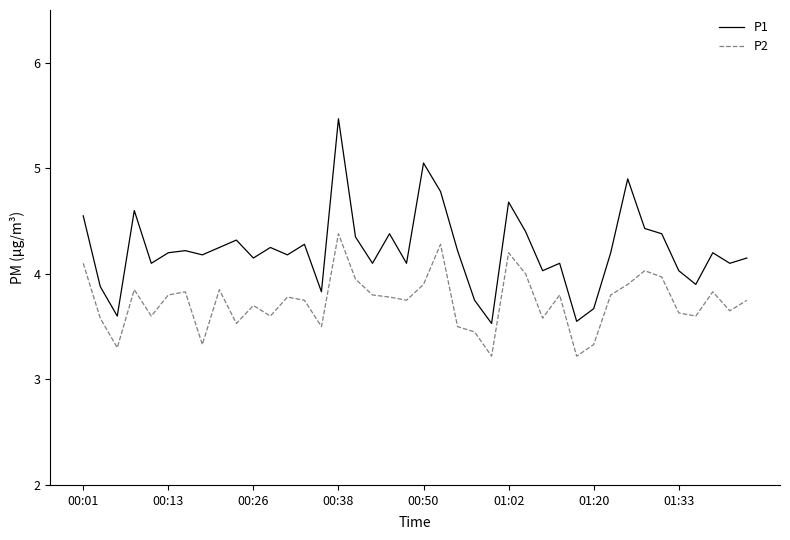

What is the highest value of the P2 series?

4.4